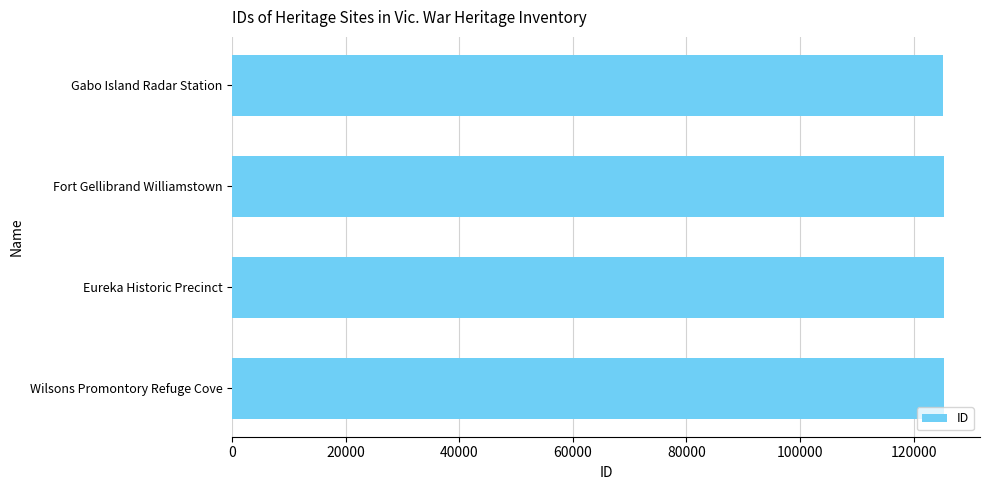

What is the average value?

125331